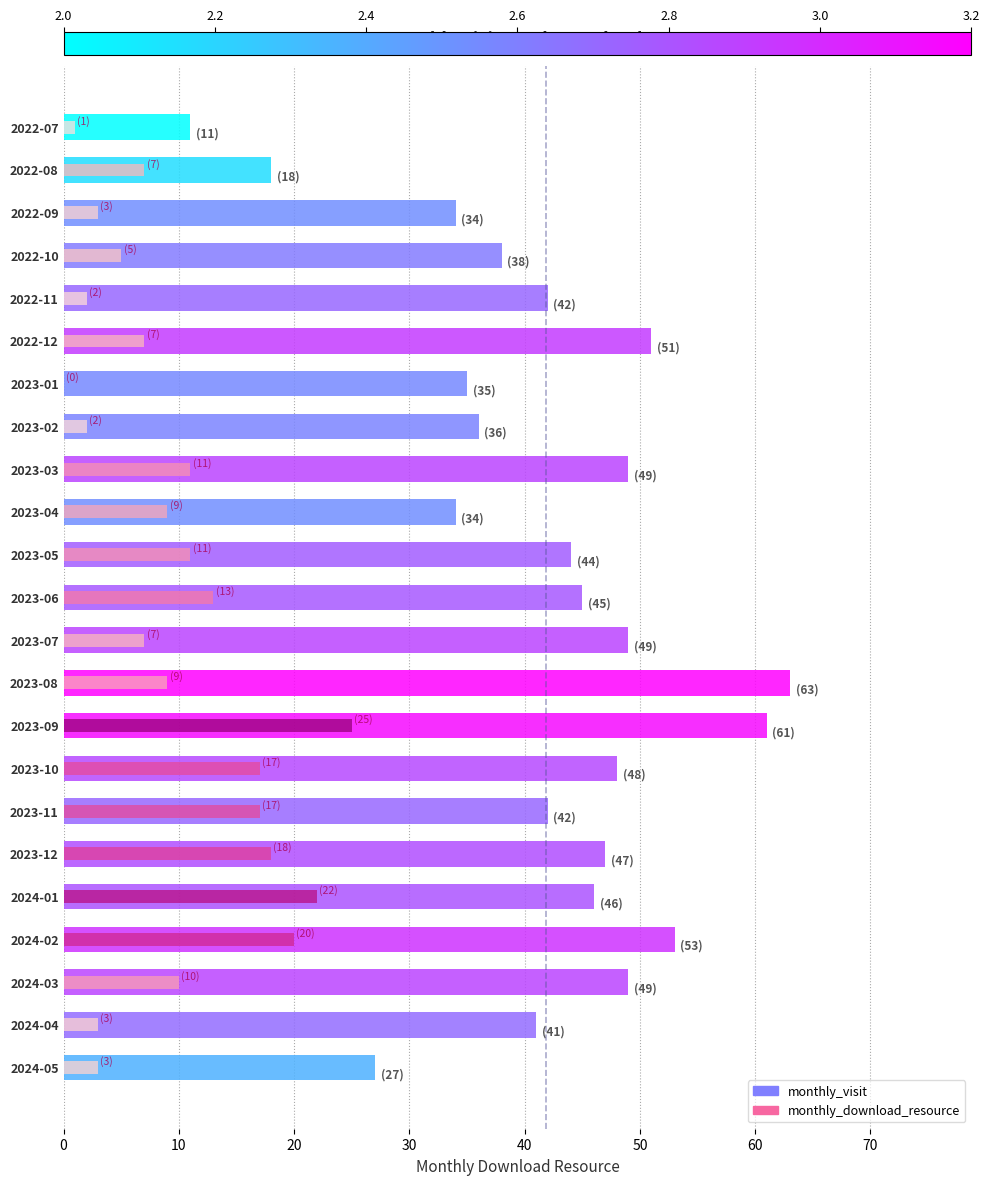

How many values in monthly_download_resource are above zero?

22